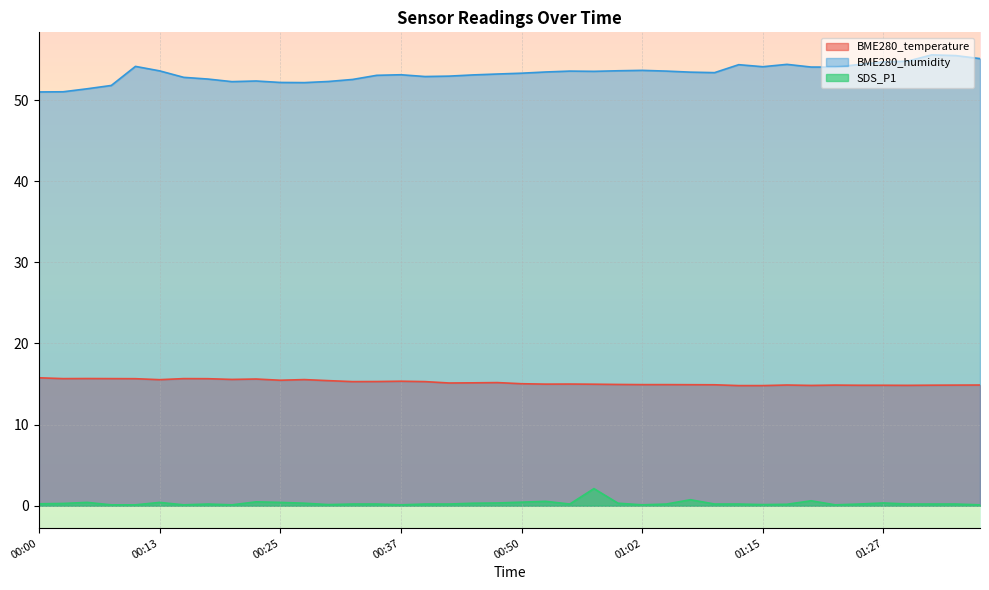

What is the difference between the second highest and second lowest values in the BME280_humidity series?

4.5